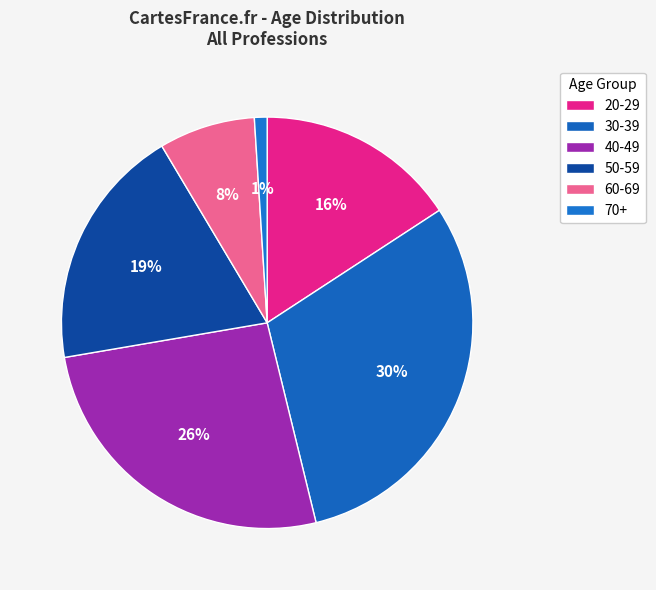

To the nearest percent, what is the average slice percentage?

17%